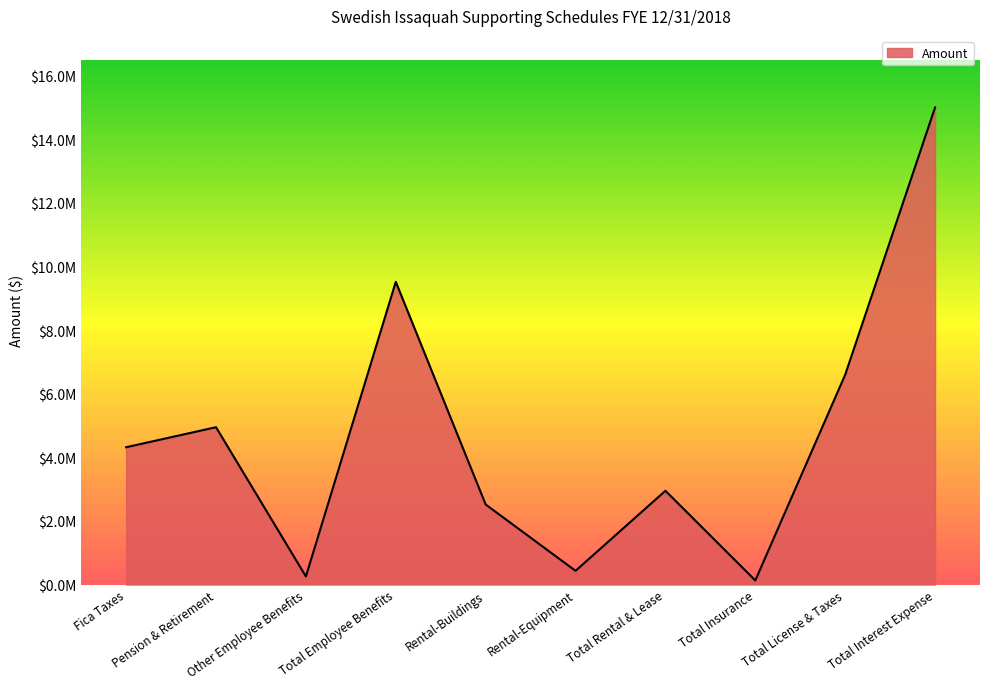

At which label does the data first exceed 4318465?

Fica Taxes